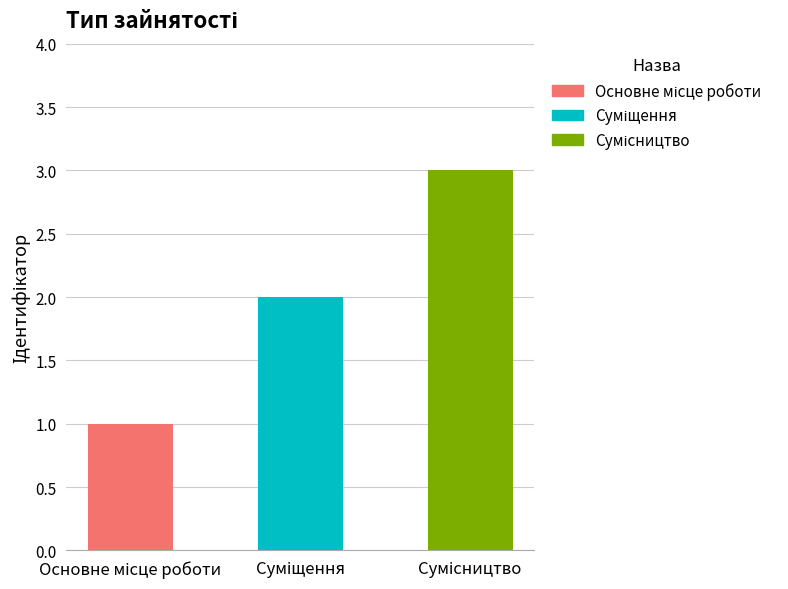

Is it true that the value at Сумісництво is 4?

False